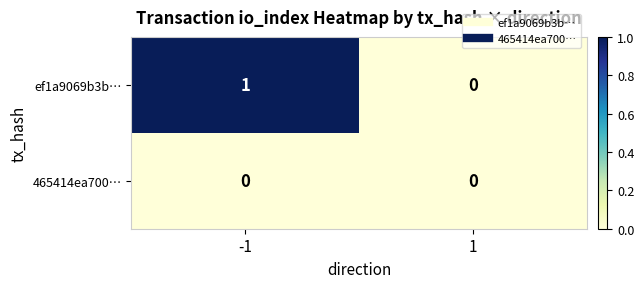

List the series in order of their overall mean, highest first.

ef1a9069b3b…, 465414ea700…